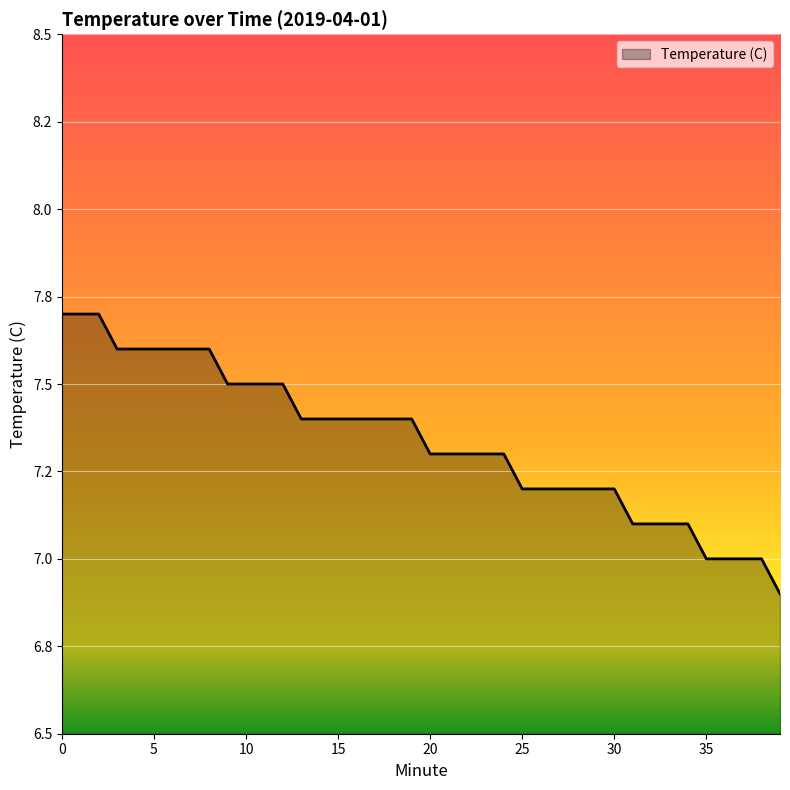

What is the value of the 9th point from the left?

7.6